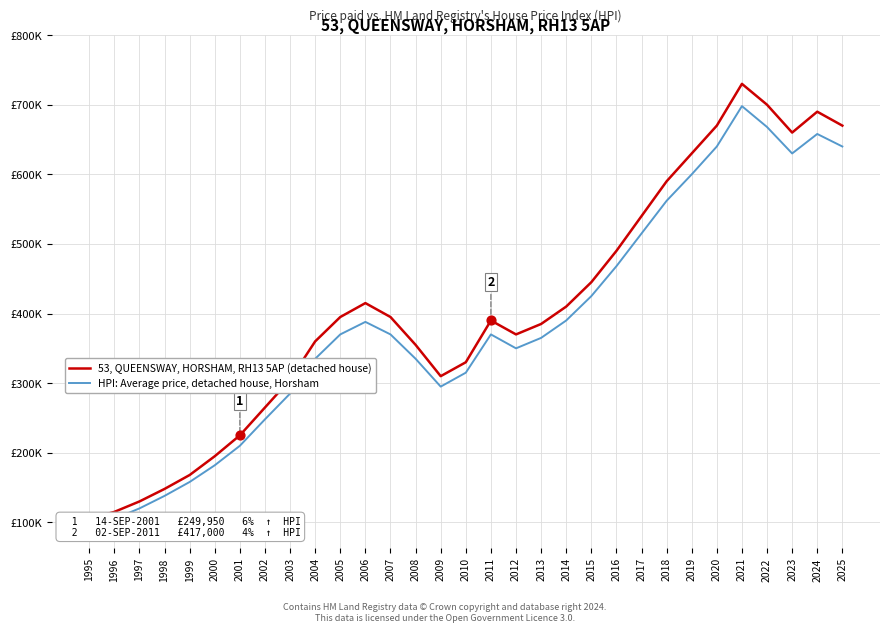

Which series reaches the maximum Y coordinate?

53, QUEENSWAY, HORSHAM, RH13 5AP (detached house)